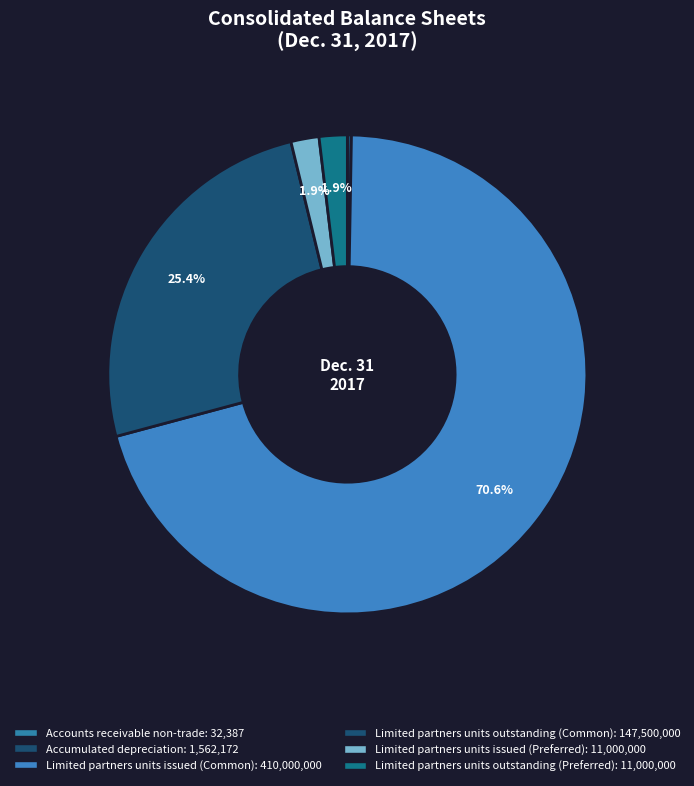

Which slice is the largest?

Limited partners units issued (Common)